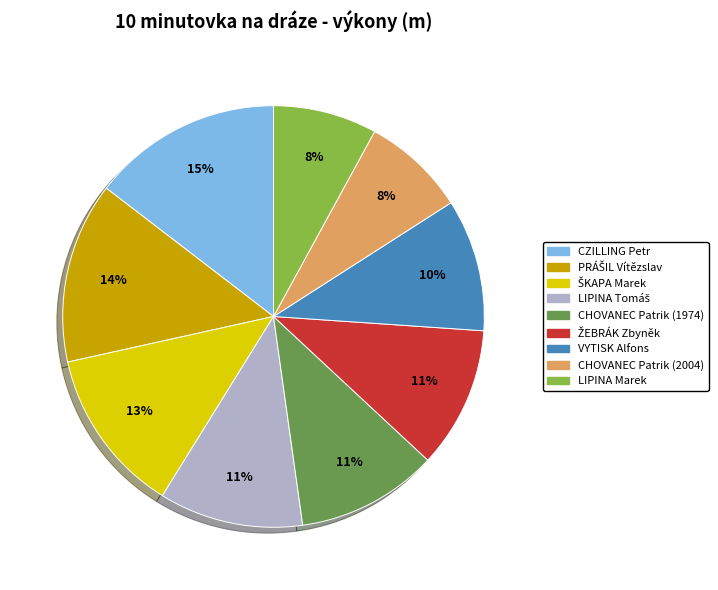

How many slices are in this pie chart?

9